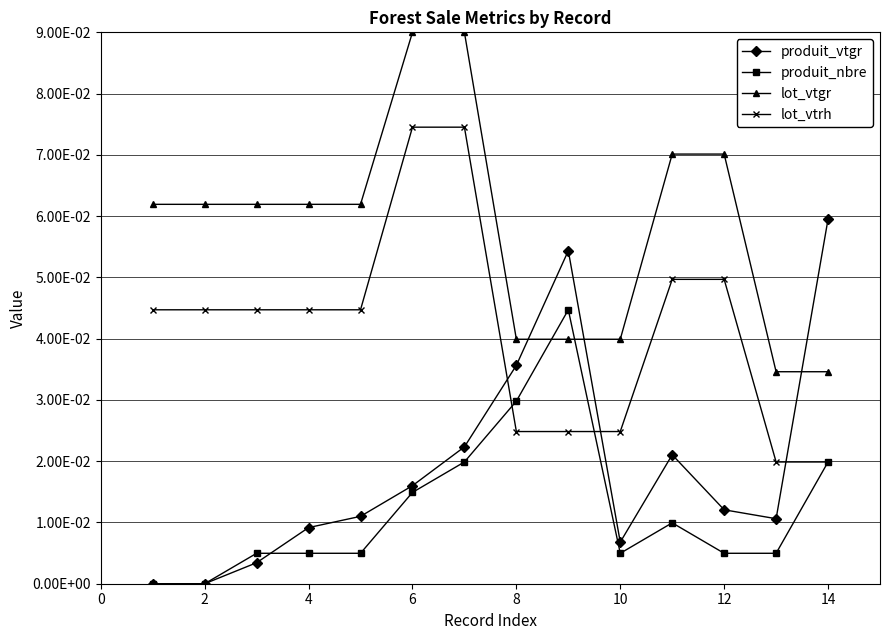

True or false: lot_vtrh has more than 2 interior local peaks.

False